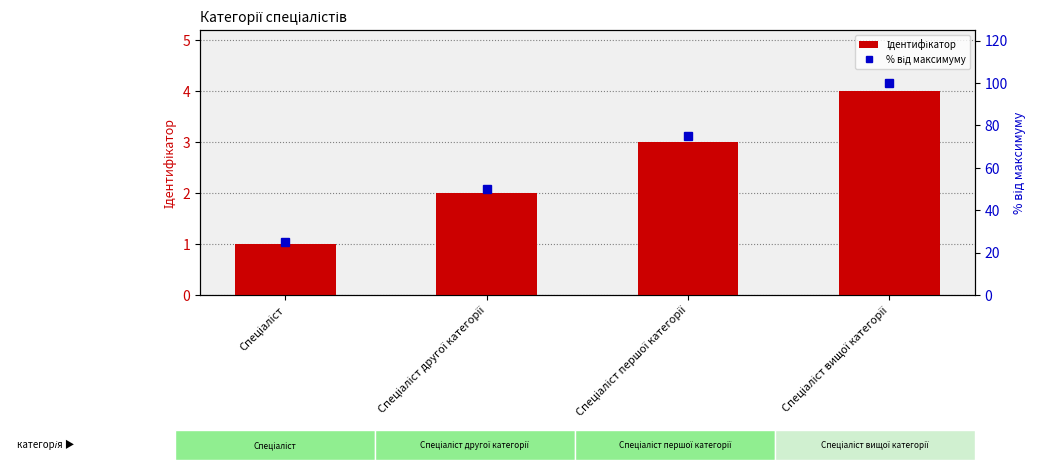

Which category has the lowest value in the % від максимуму series?

Спеціаліст